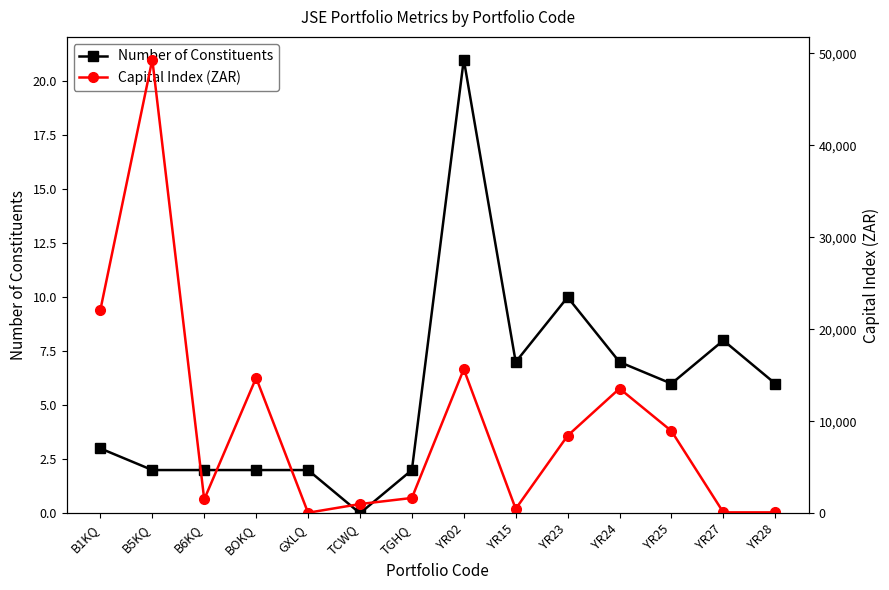

What is the approximate value of Number of Constituents at TGHQ?

2